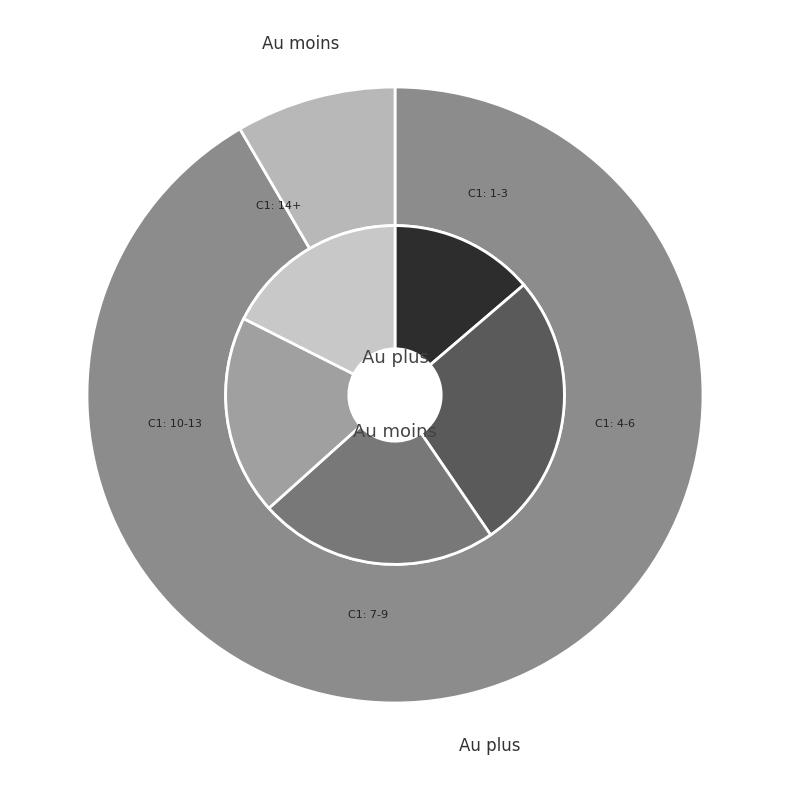

How many segments does this pie chart have?

2